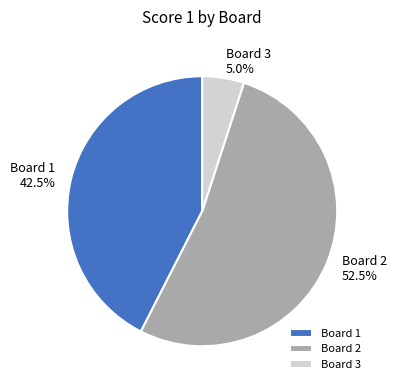

Between Board 2 and Board 3, which is larger?

Board 2